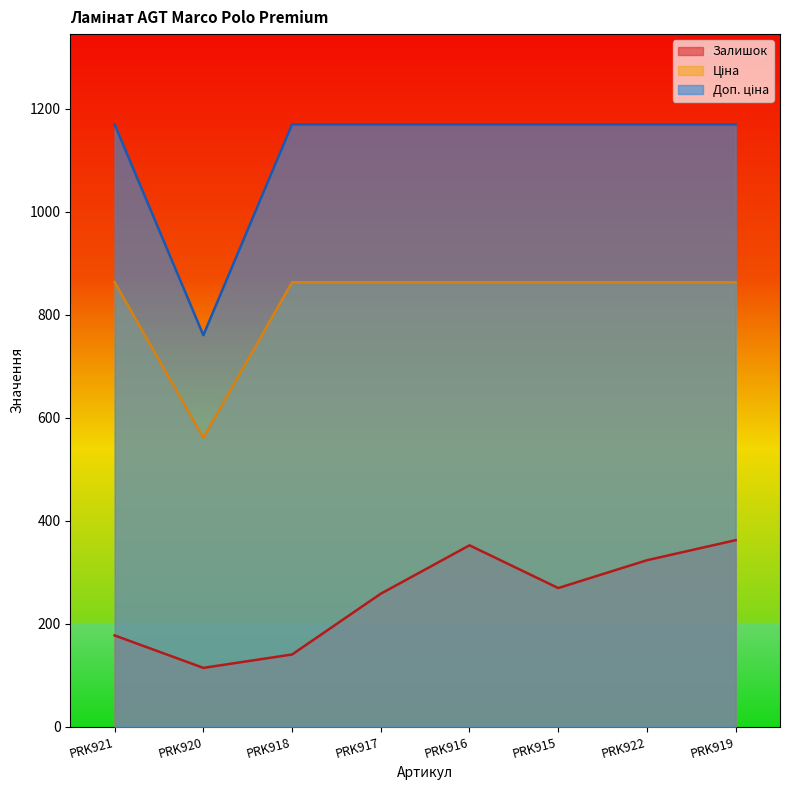

Which series has the largest range (max minus min)?

Доп. ціна